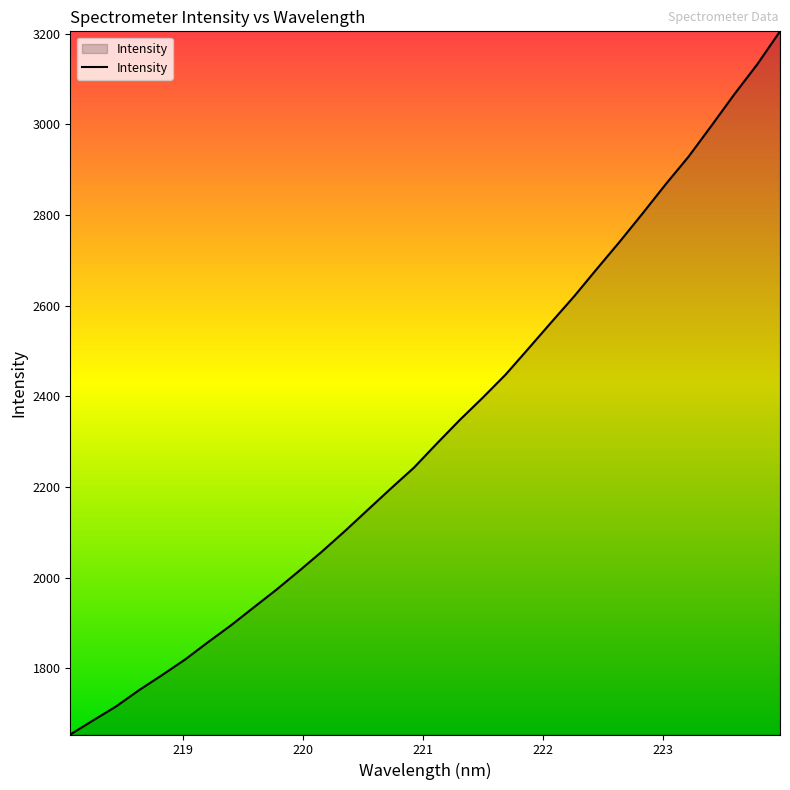

True or false: there are more than 1 points higher than both neighbors.

False